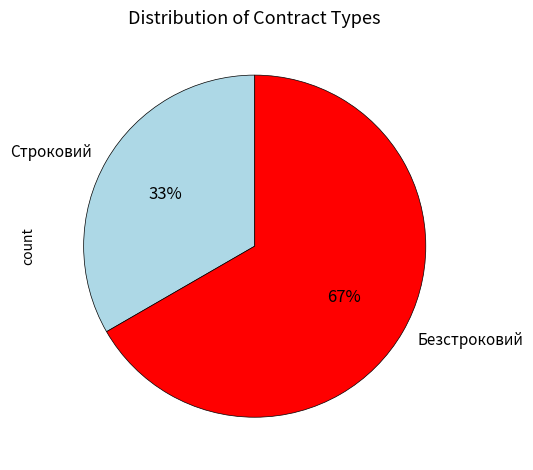

The Безстроковий slice represents 76% of the pie. True or false?

False